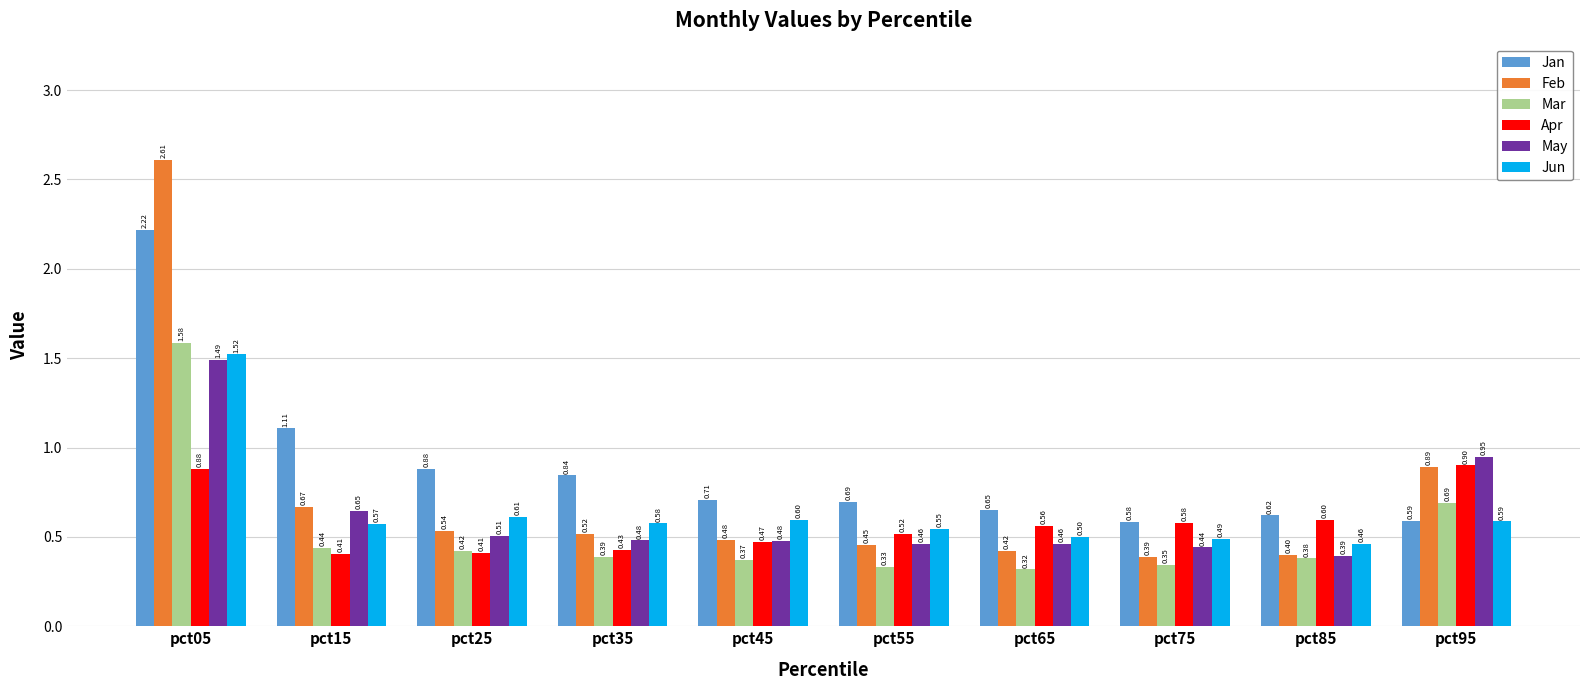

At which label is Mar closest to 0?

pct65